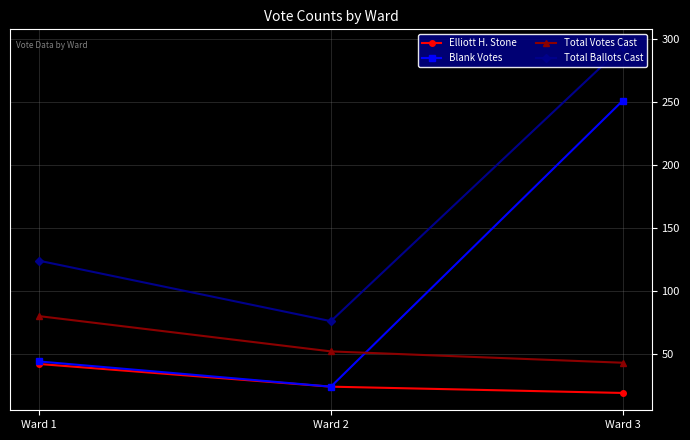

Is it true that Total Votes Cast equals 80 at Ward 1?

True